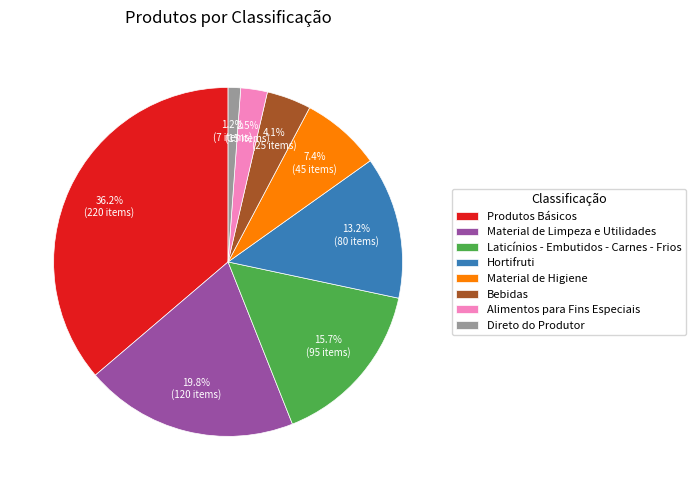

Is it true that Produtos Básicos is 1% of the pie?

False